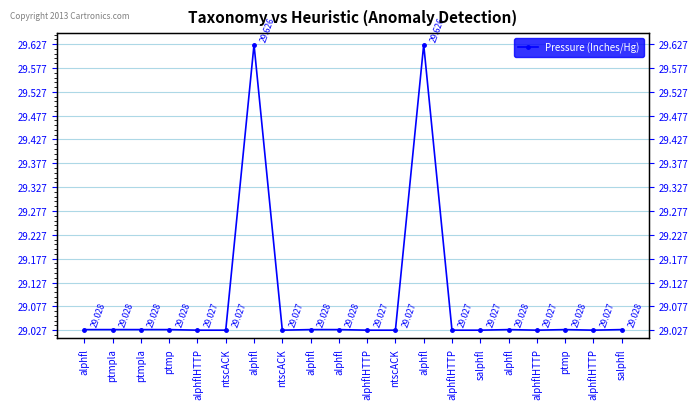

What is the ratio of the value at ntscACK to the value at alphfl?

1.0